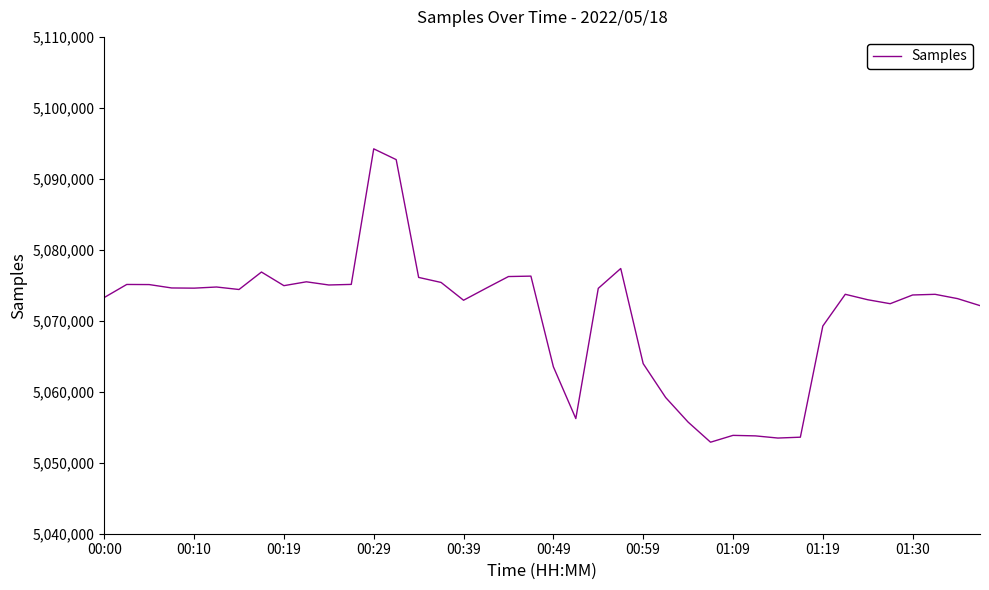

What is the minimum value shown in the chart?

5052895